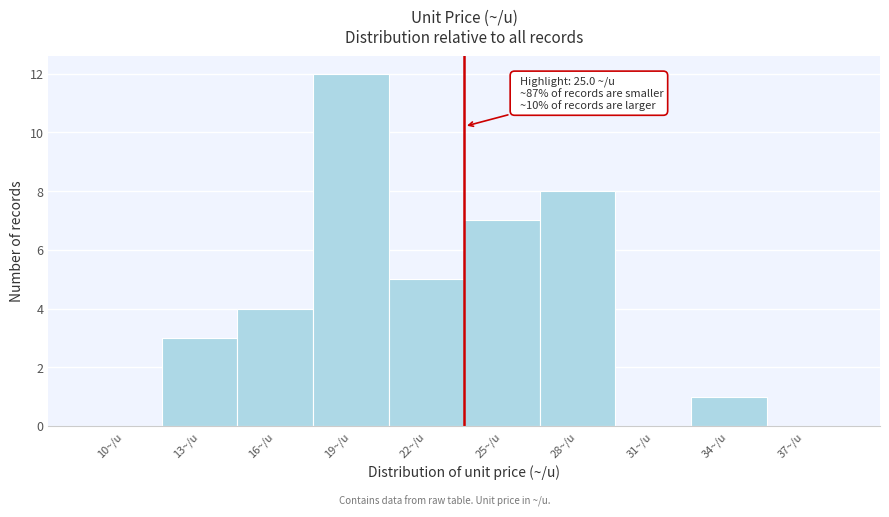

Reading left to right, transcribe all the data shown in this chart.

10~/u=0	13~/u=3	16~/u=4	19~/u=12	22~/u=5	25~/u=7	28~/u=8	31~/u=0	34~/u=1	37~/u=0